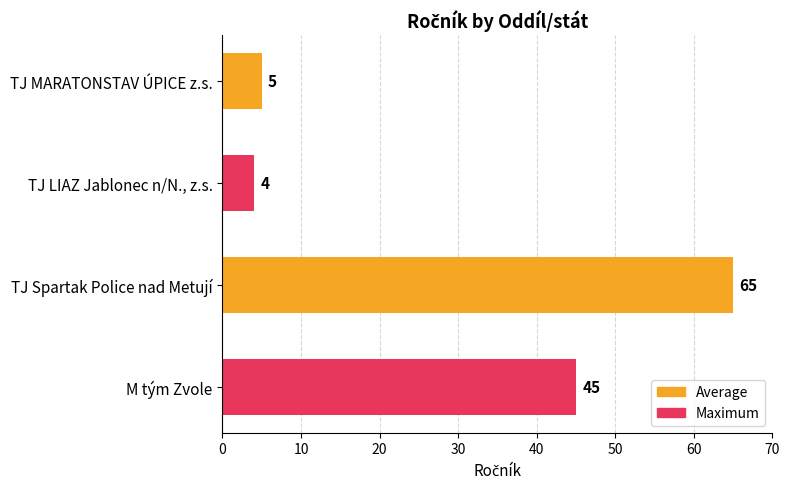

How many data points are less than 45?

2